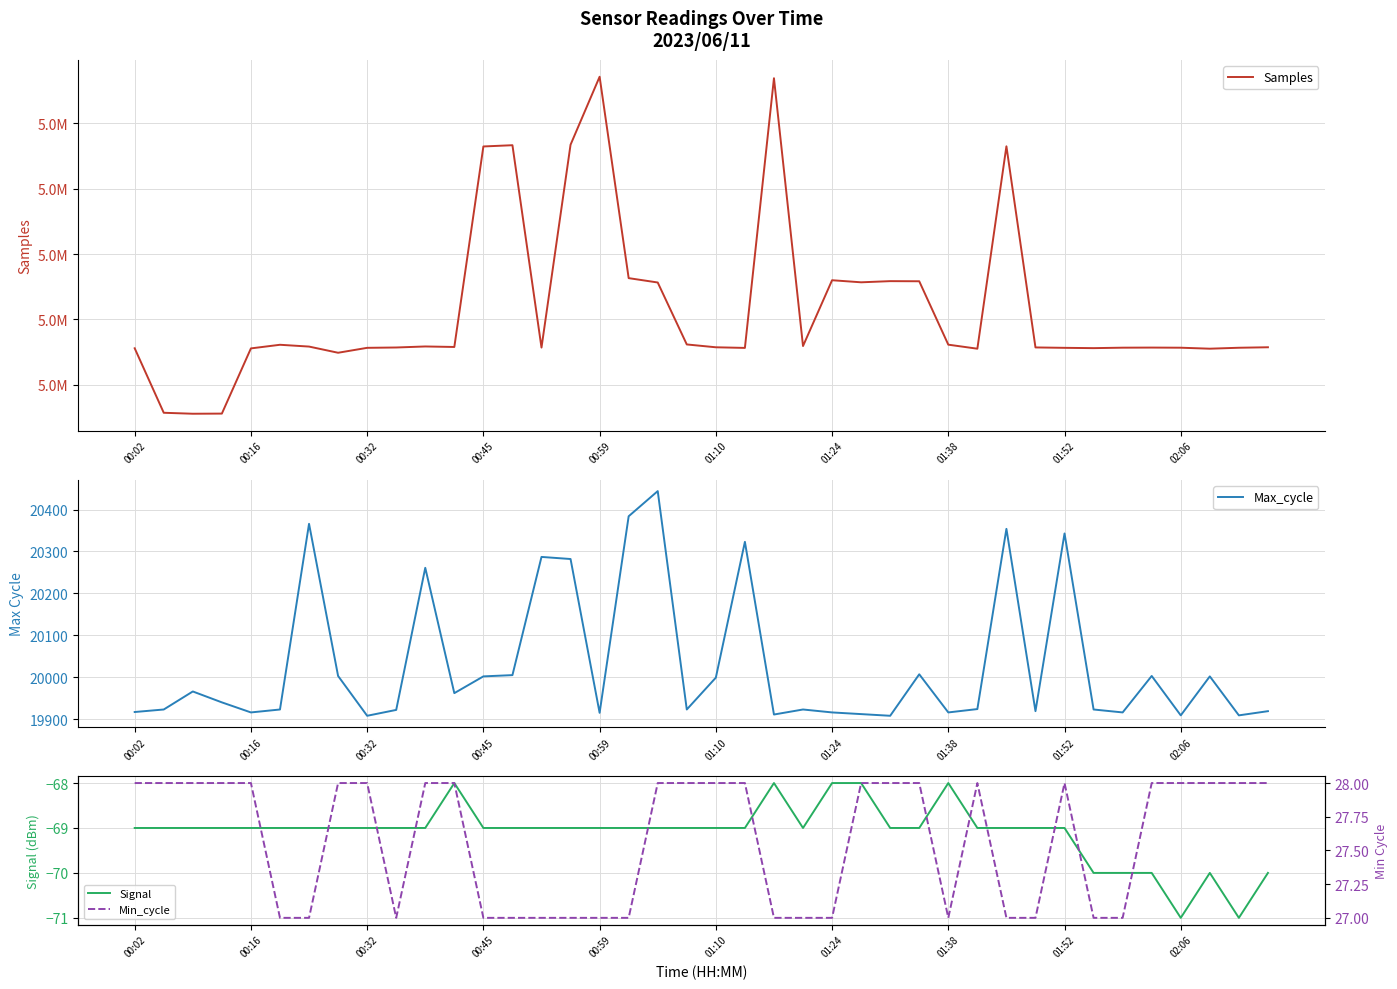

Reading right to left, extract all data points from this chart.

Samples: 5091429	5091281	5090991	5091293	5091333	5091302	5091162	5091255	5091377	5153011	5090988	5092223	5111652	5111691	5111334	5111969	5091803	5173865	5091232	5091423	5092293	5111276	5112612	5174322	5153490	5091329	5153340	5152958	5091519	5091674	5091359	5091256	5089747	5091642	5092192	5091082	5071102	5071061	5071358	5091119
Max_cycle: 19919	19909	20002	19909	20003	19916	19923	20343	19919	20354	19924	19916	20007	19908	19912	19916	19923	19911	20323	19999	19923	20444	20384	19915	20282	20287	20005	20002	19962	20261	19922	19908	20003	20366	19923	19916	19940	19966	19923	19917
Signal: -70	-71	-70	-71	-70	-70	-70	-69	-69	-69	-69	-68	-69	-69	-68	-68	-69	-68	-69	-69	-69	-69	-69	-69	-69	-69	-69	-69	-68	-69	-69	-69	-69	-69	-69	-69	-69	-69	-69	-69
Min_cycle: 28	28	28	28	28	27	27	28	27	27	28	27	28	28	28	27	27	27	28	28	28	28	27	27	27	27	27	27	28	28	27	28	28	27	27	28	28	28	28	28